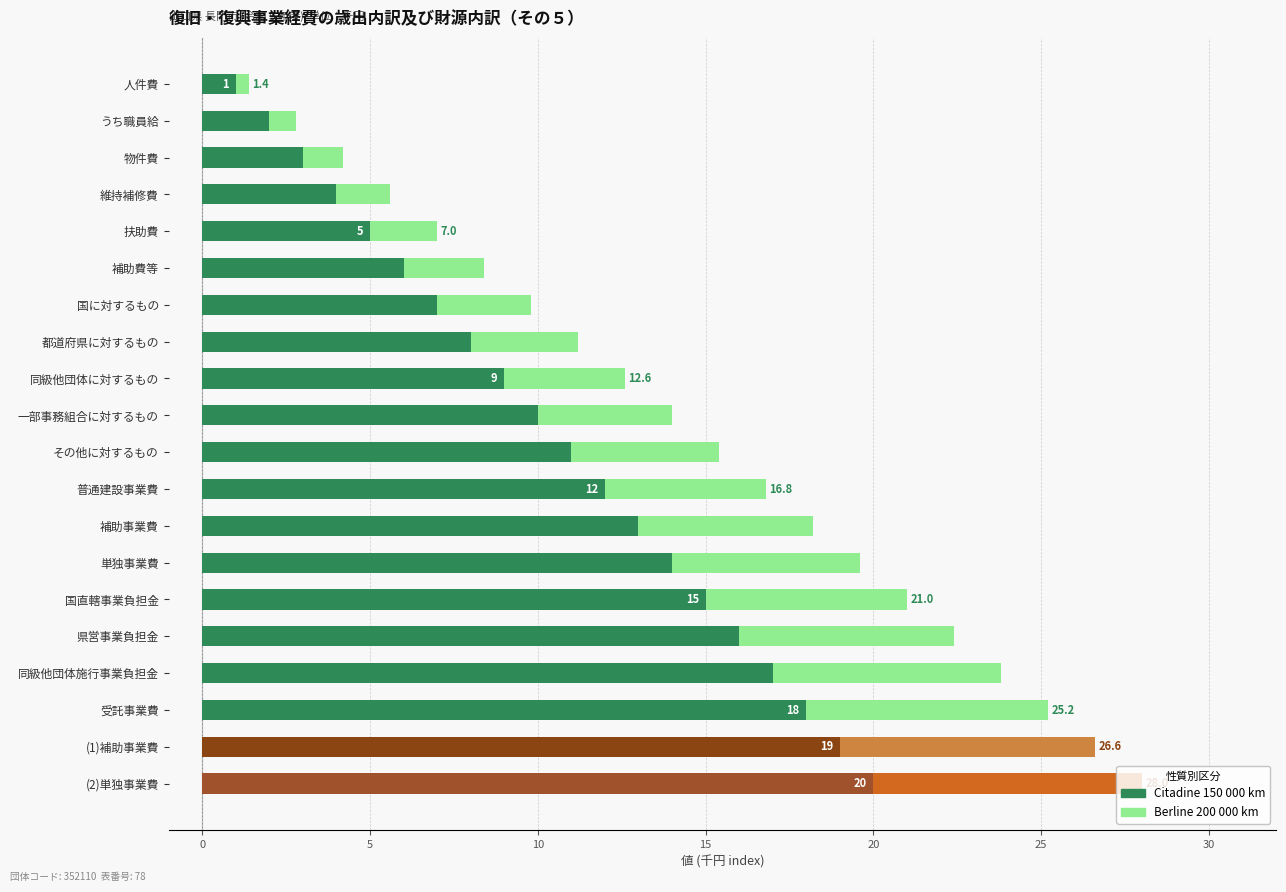

Rank the series at 扶助費 from highest to lowest value.

Berline 200 000 km, Citadine 150 000 km